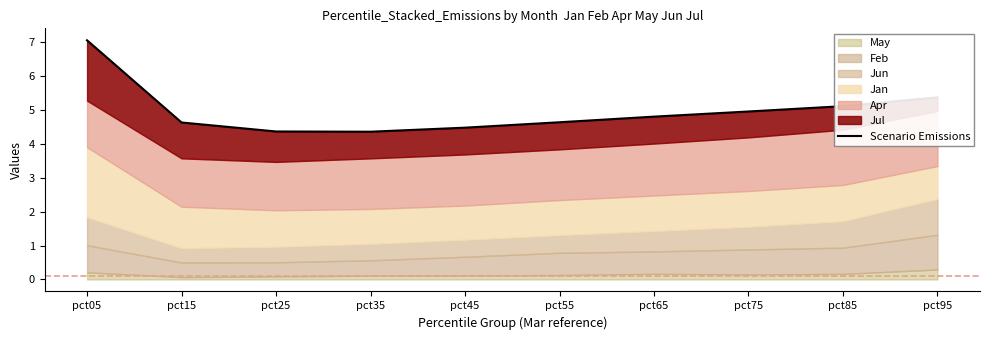

Which has a higher value, pct65 or pct85?

pct85